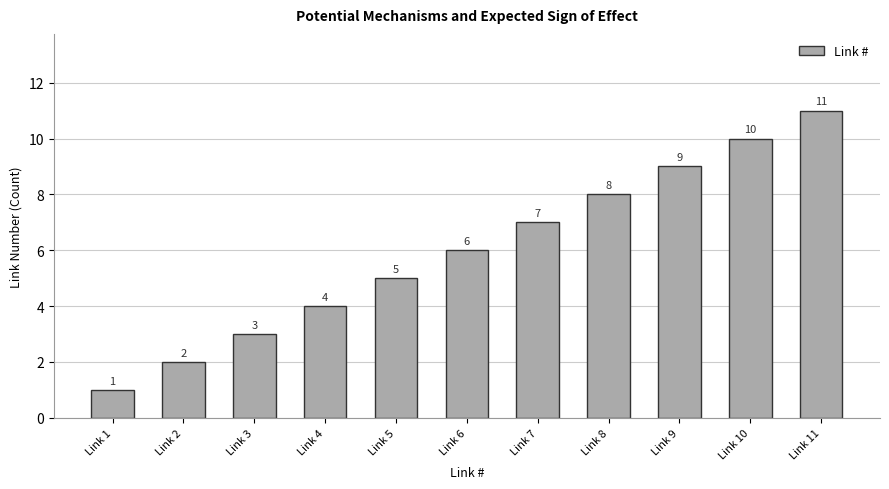

What is the value of the 5th bar from the left?

5